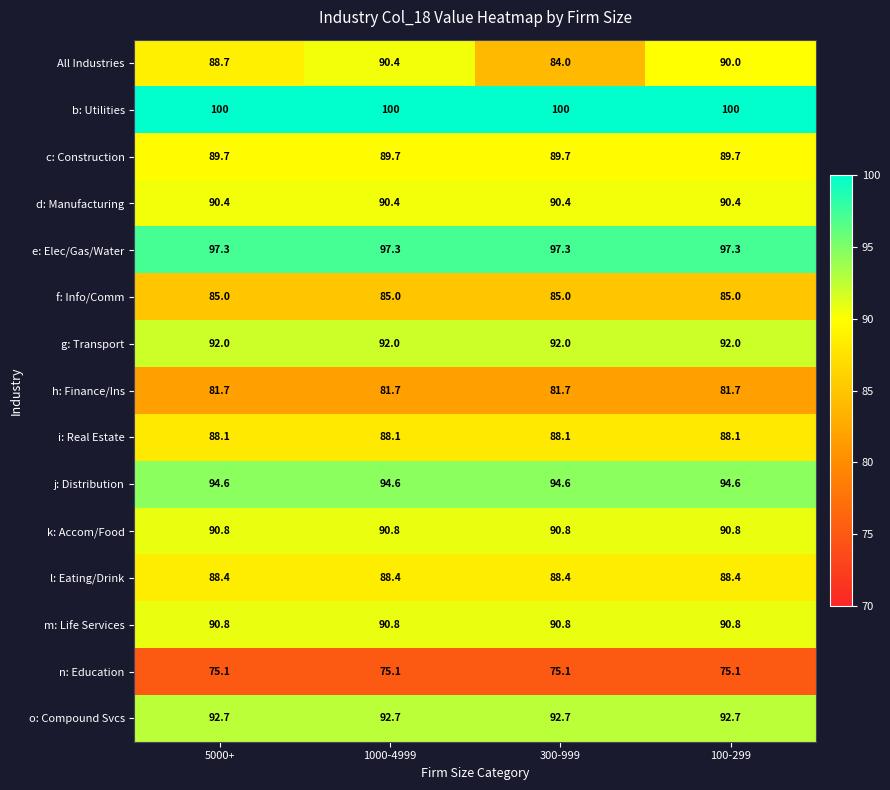

Between 5000+ and 300-999, which series saw the biggest shift?

All Industries